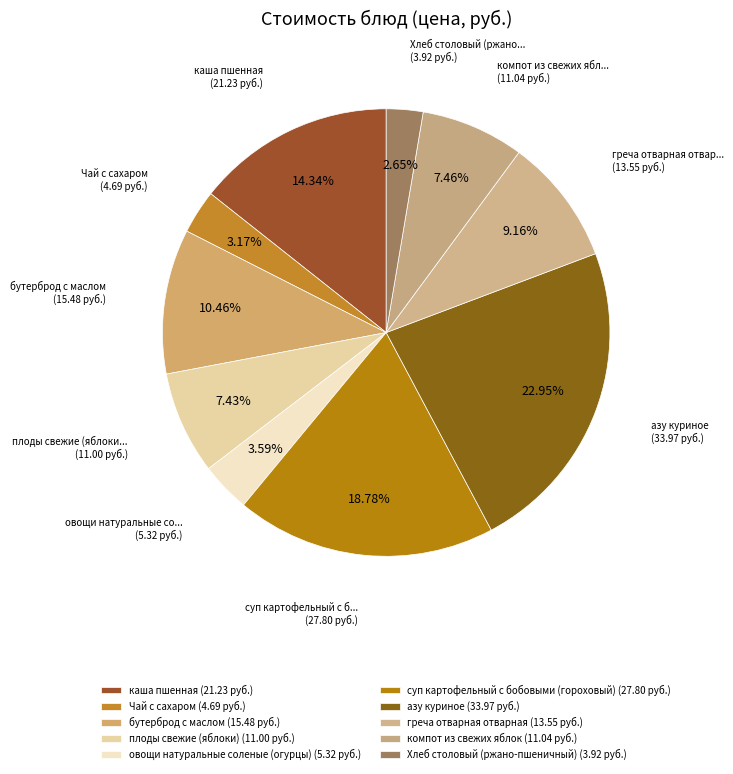

How many segments does this pie chart have?

10